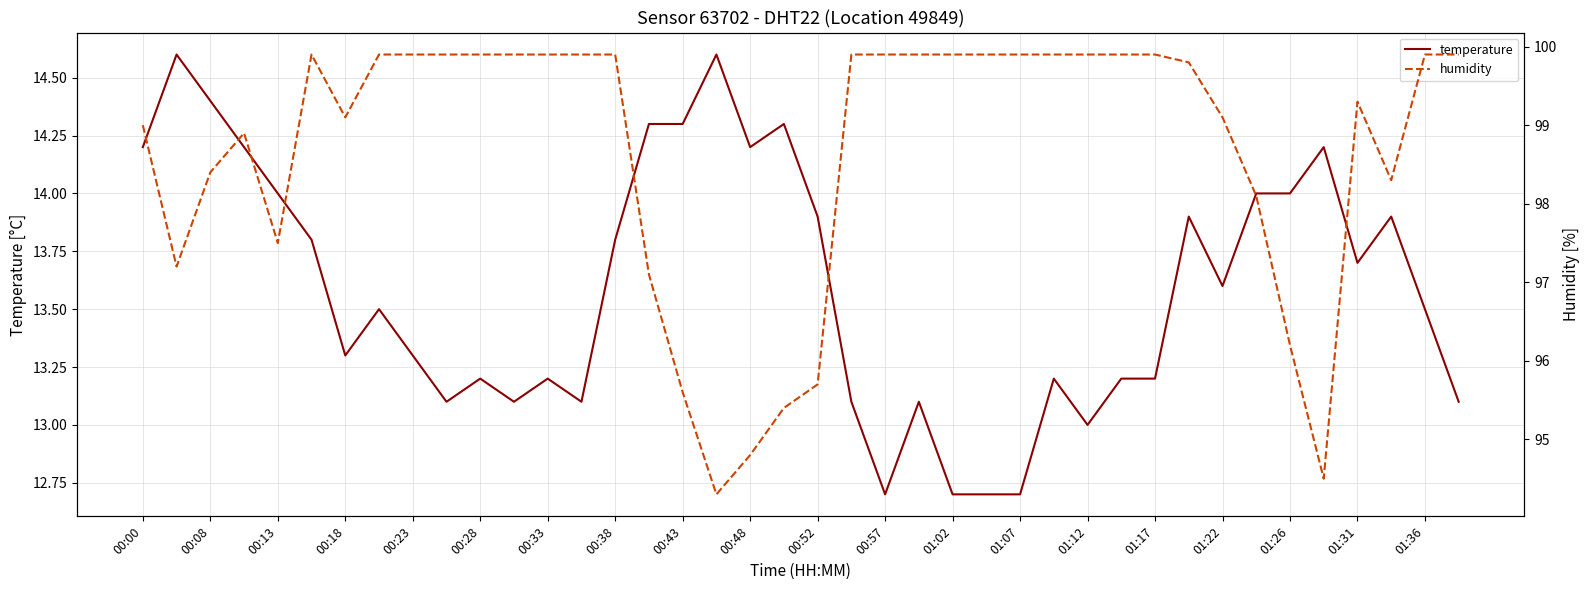

How many interior local peaks does the humidity series have?

3